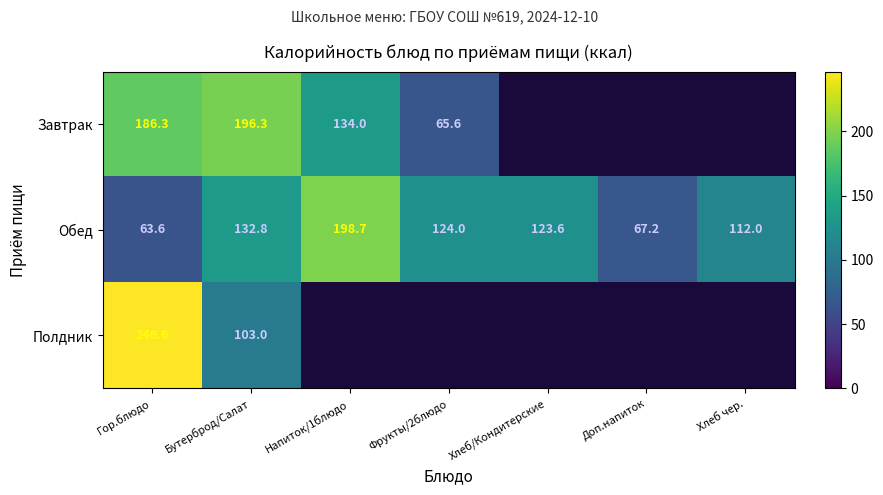

What is the maximum value for Обед?

198.7